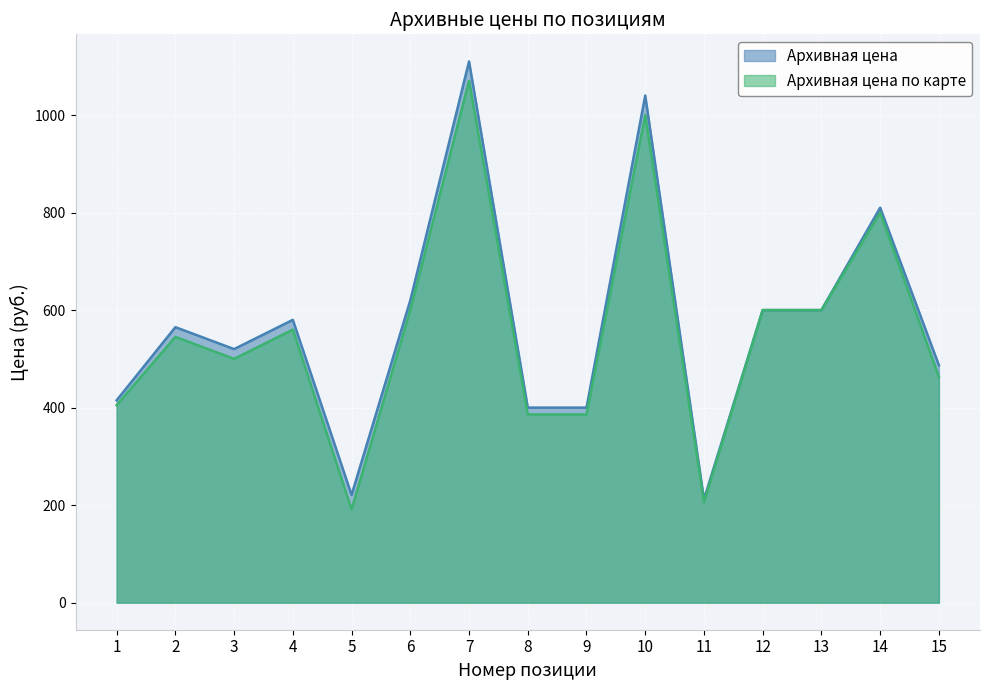

Where is the first local minimum for Архивная цена?

3